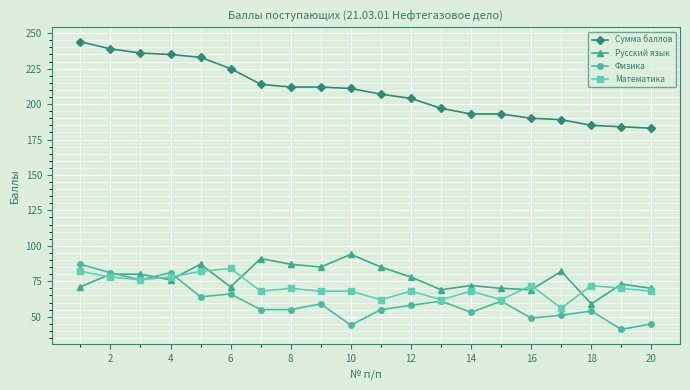

What is the difference between the maximum and minimum values in the Математика series?

28